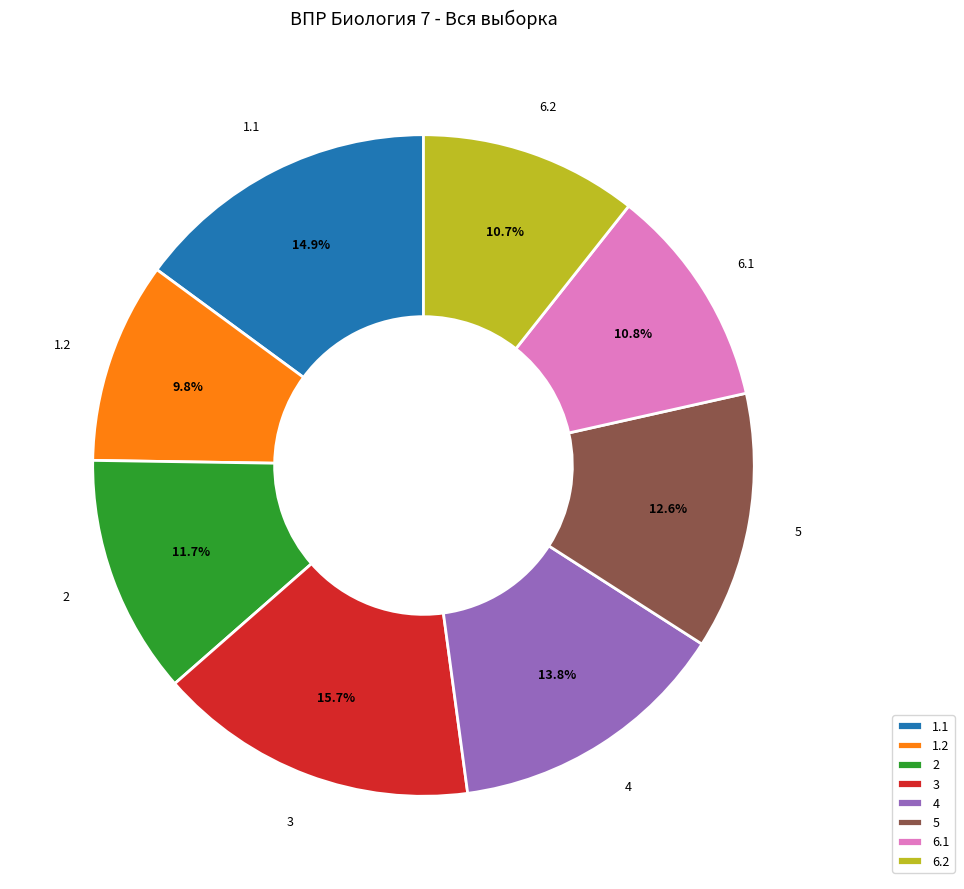

The 1.1 slice represents 15% of the pie. True or false?

True